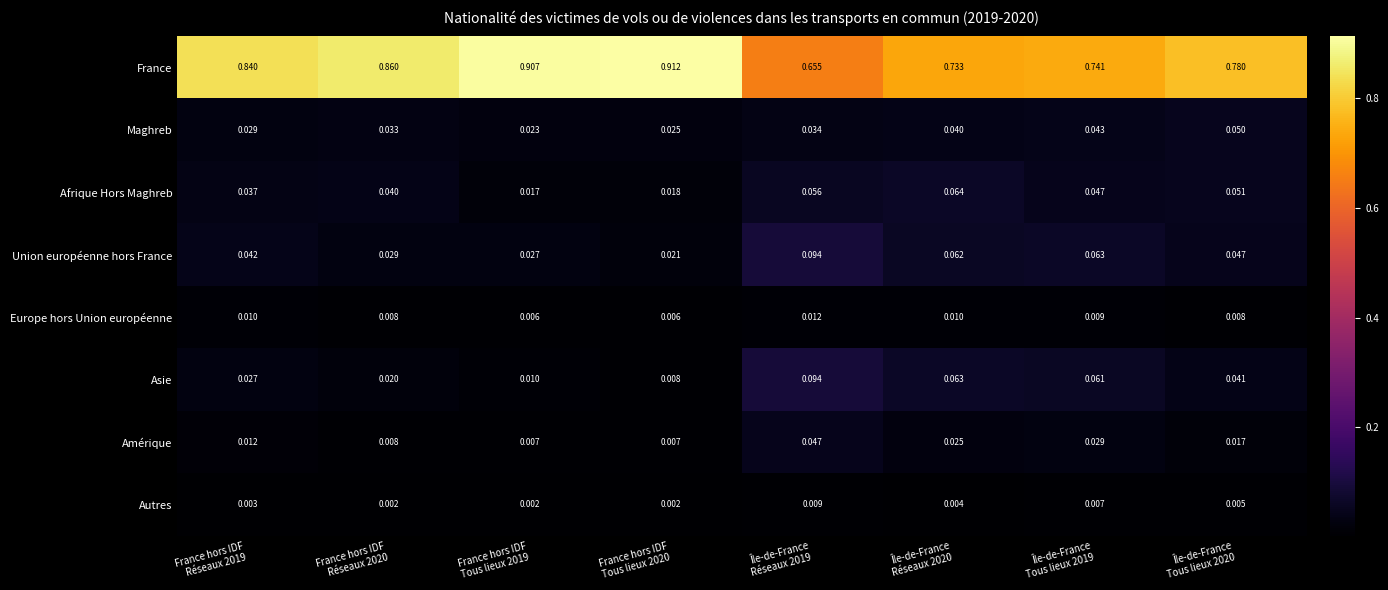

Which series has the largest range (max minus min)?

France